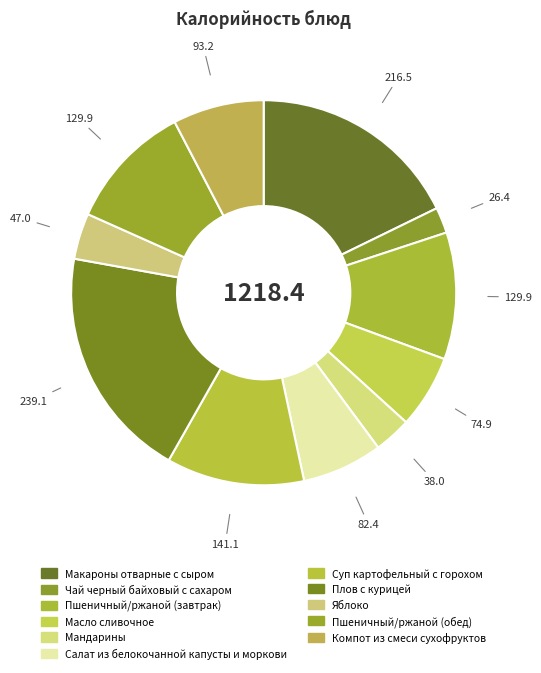

How many segments does this pie chart have?

11